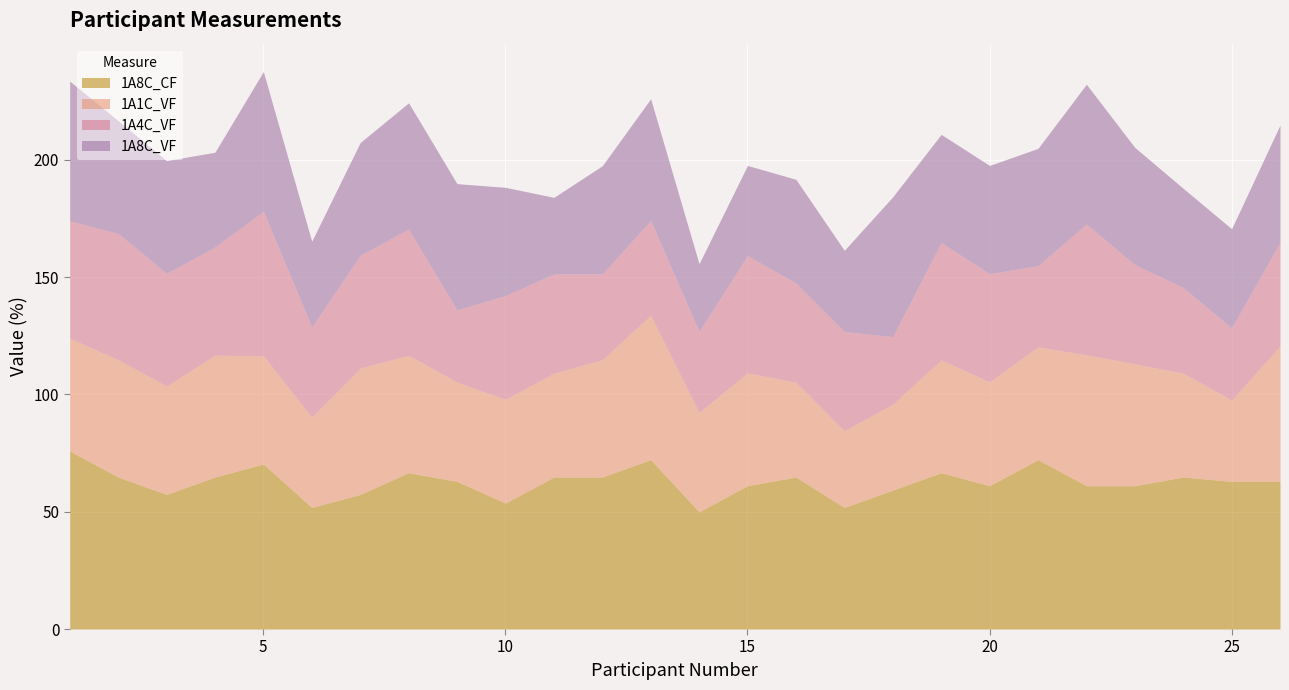

Reading left to right, transcribe all the data shown in this chart.

1A8C_CF: 75.9	64.8	57.4	64.8	70.4	51.9	57.4	66.7	63.0	53.7	64.8	64.8	72.2	50.0	61.1	64.8	51.9	59.3	66.7	61.1	72.2	61.1	61.1	64.8	63.0	63.0
1A1C_VF: 48.1	50.0	46.2	51.9	46.2	38.5	53.8	50.0	42.3	44.2	44.2	50.0	61.5	42.3	48.1	40.4	32.7	36.5	48.1	44.2	48.1	55.8	51.9	44.2	34.6	57.7
1A4C_VF: 50.0	53.8	48.1	46.2	61.5	38.5	48.1	53.8	30.8	44.2	42.3	36.5	40.4	34.6	50.0	42.3	42.3	28.8	50.0	46.2	34.6	55.8	42.3	36.5	30.8	44.2
1A8C_VF: 59.6	48.1	48.1	40.4	59.6	36.5	48.1	53.8	53.8	46.2	32.7	46.2	51.9	28.8	38.5	44.2	34.6	59.6	46.2	46.2	50.0	59.6	50.0	42.3	42.3	50.0